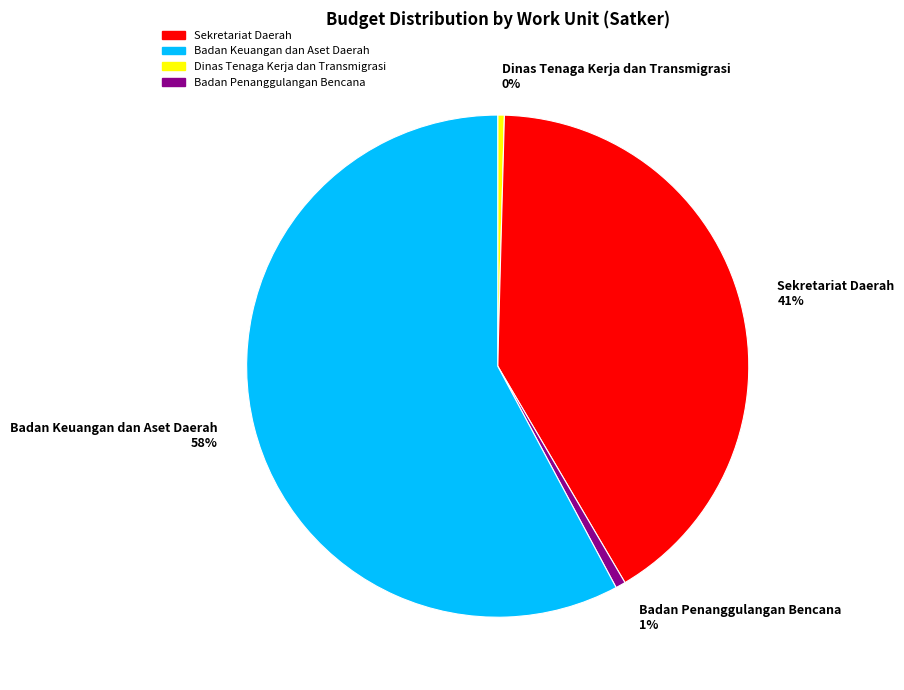

Is there any slice that represents more than half of the pie?

Yes